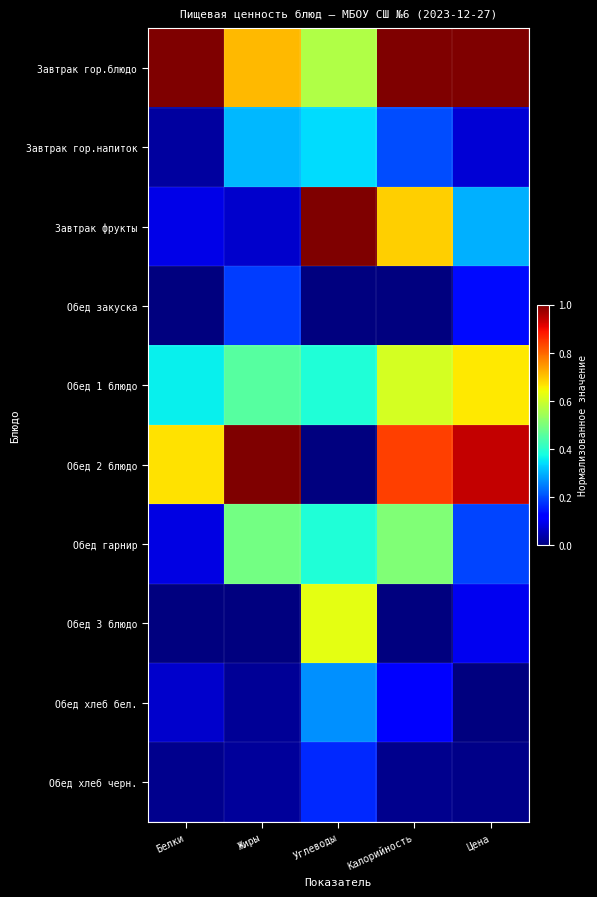

At Углеводы, list the series in order from largest to smallest.

Завтрак фрукты, Обед 3 блюдо, Завтрак гор.блюдо, Обед гарнир, Обед 1 блюдо, Завтрак гор.напиток, Обед хлеб бел., Обед хлеб черн., Обед закуска, Обед 2 блюдо